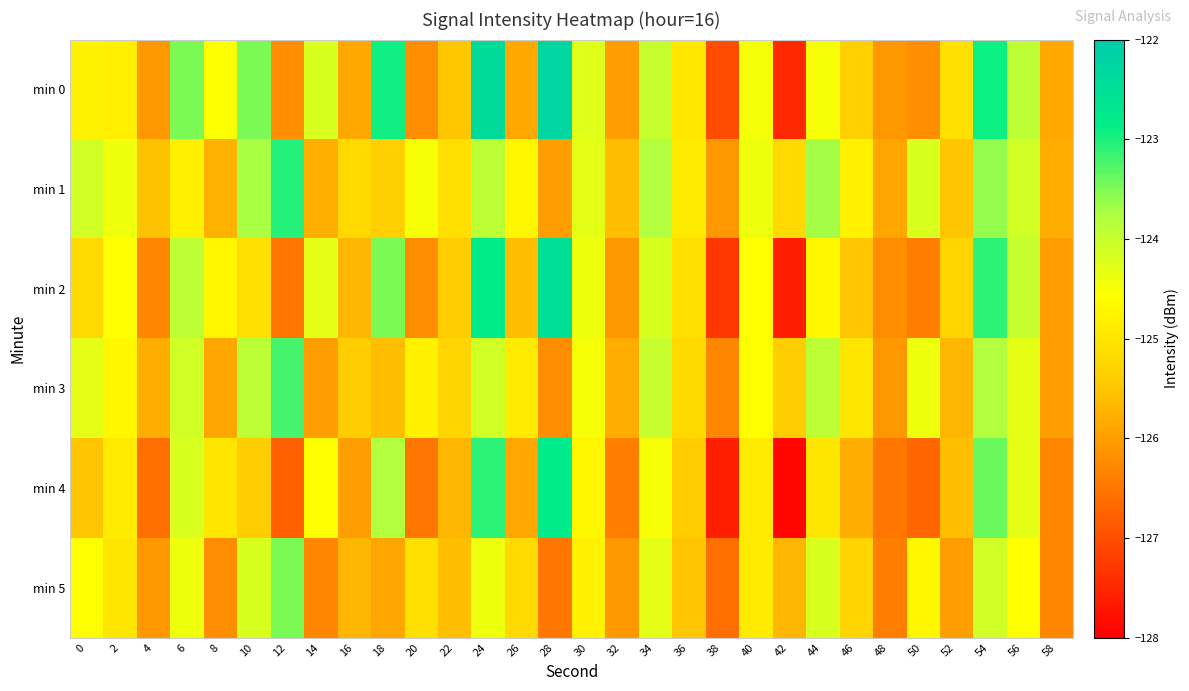

What is the total value across all series at 16?

-753.8